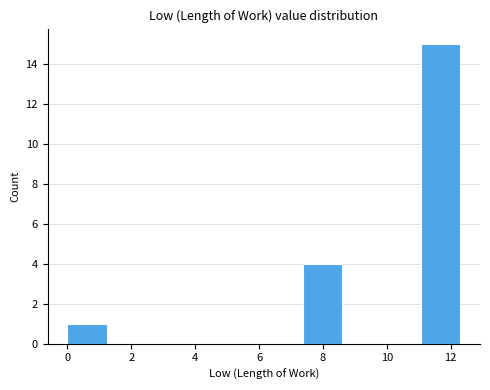

Over which range of the x-axis is the bar tallest?

11.0 to 12.4